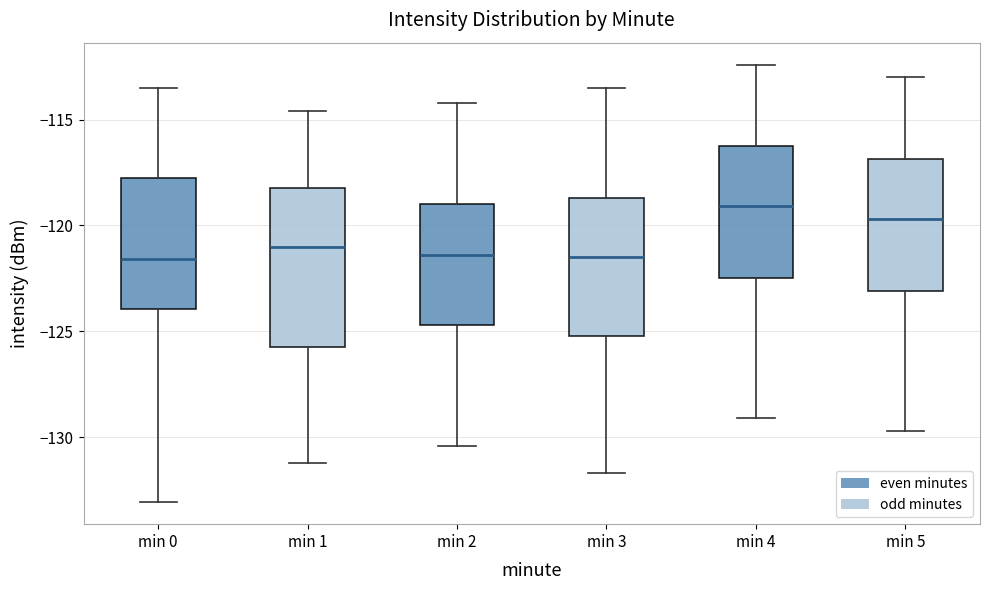

Comparing the boxes themselves (not the whiskers), which one is the tallest?

min 1